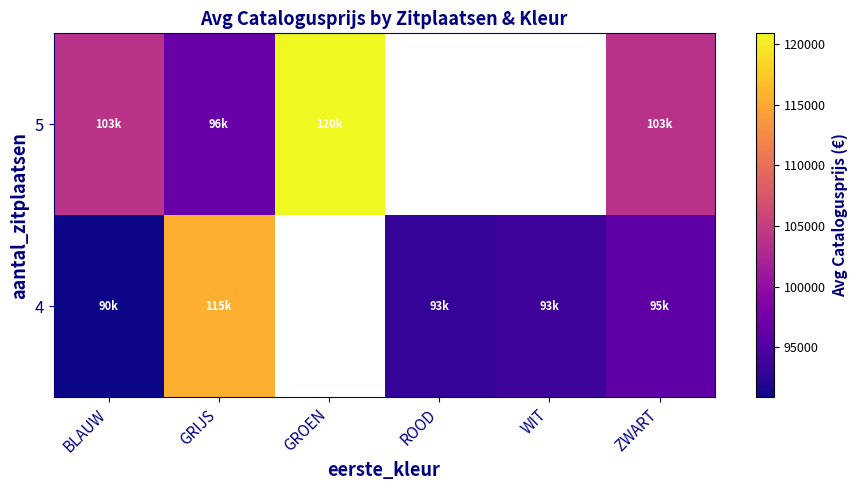

Which series has the widest spread of values?

4